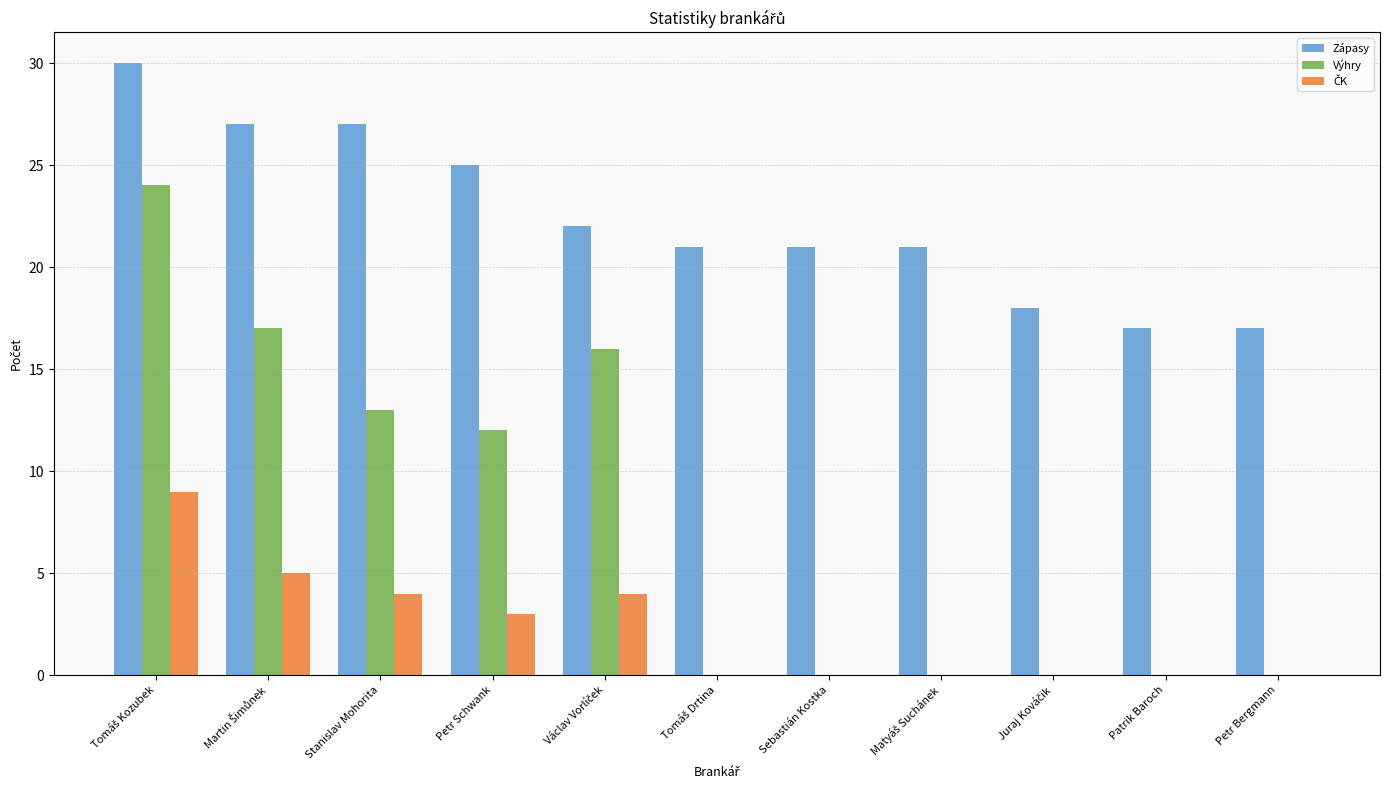

The Výhry series shows 0 at Petr Bergmann. True or false?

True